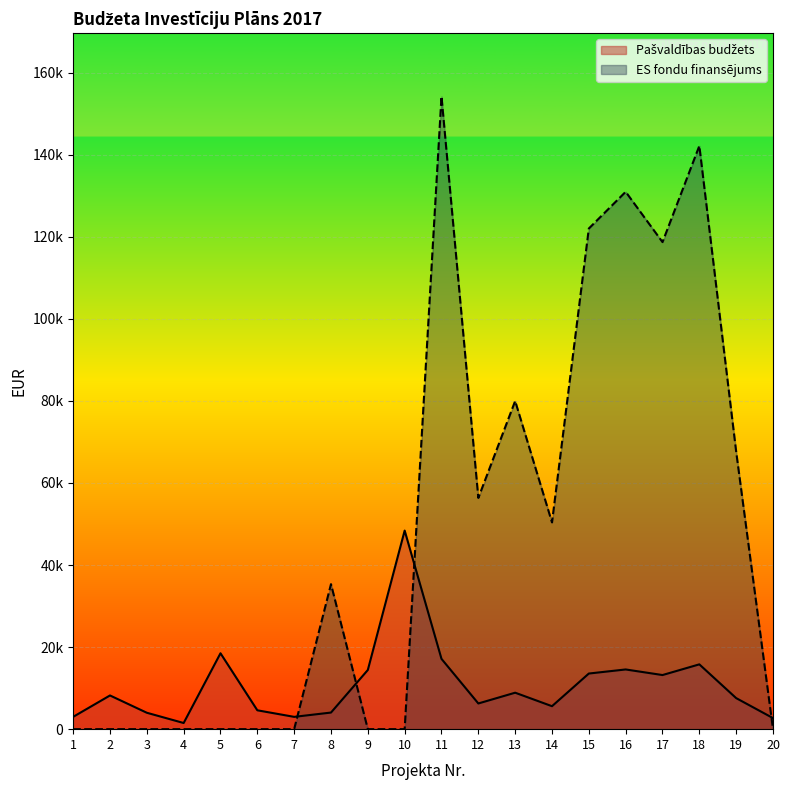

What are all the series names shown in the legend?

Pašvaldības budžets, ES fondu finansējums